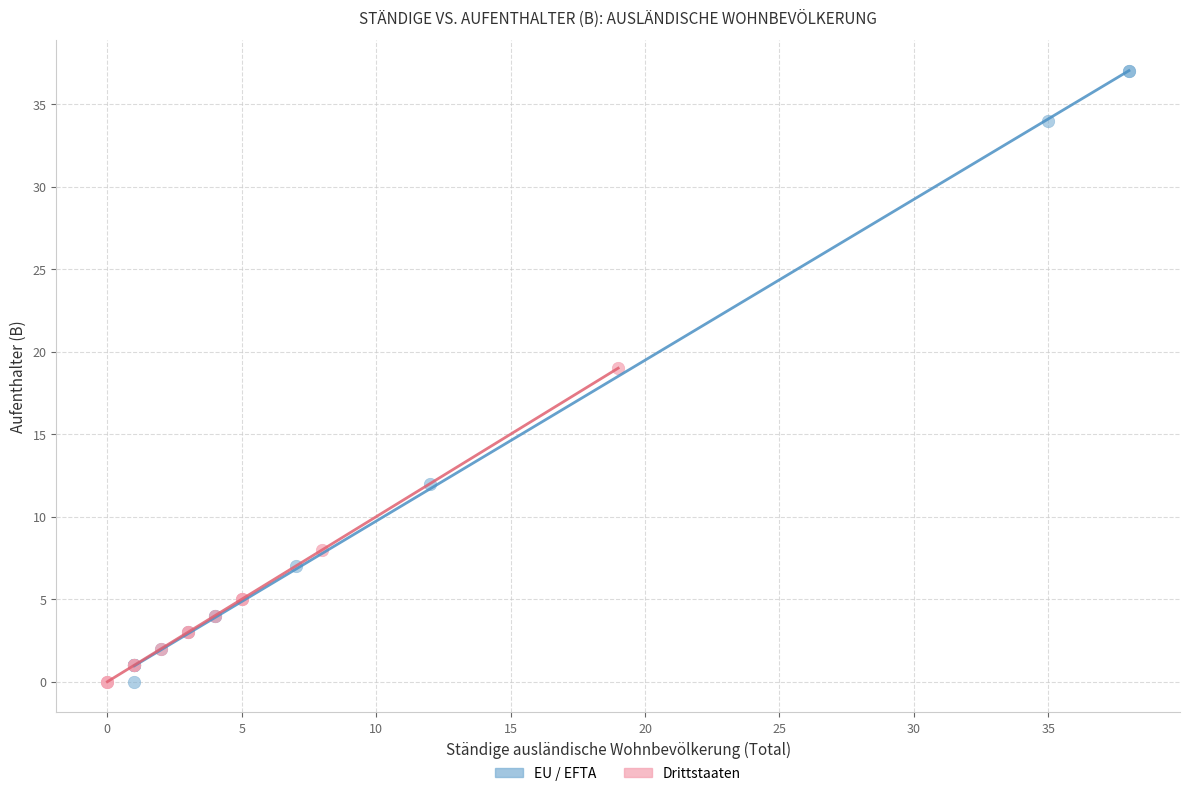

Which series reaches the maximum Y coordinate?

EU / EFTA